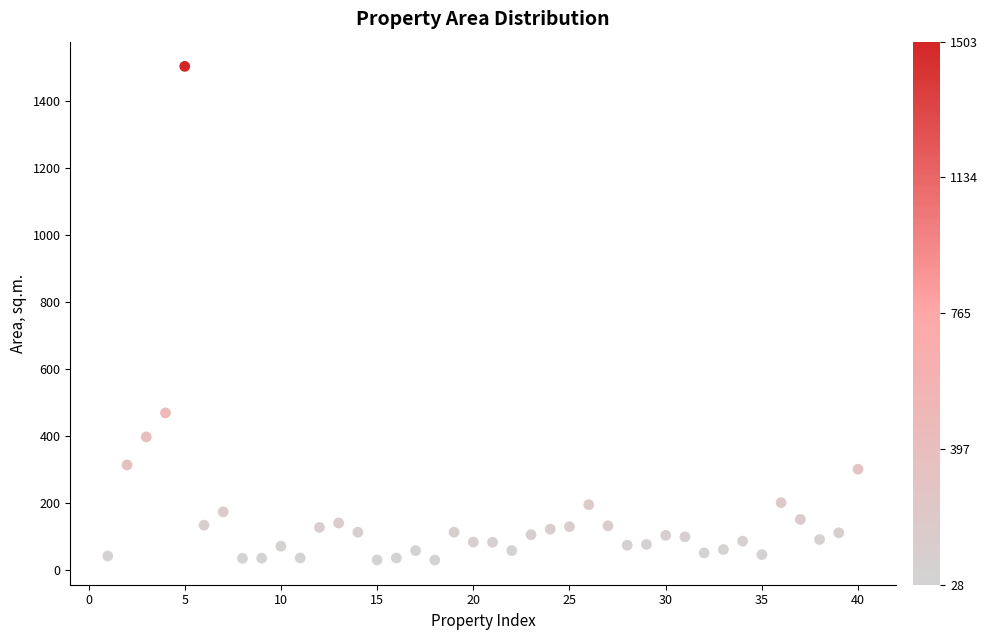

What is the range of X values (max minus min)?

39.0